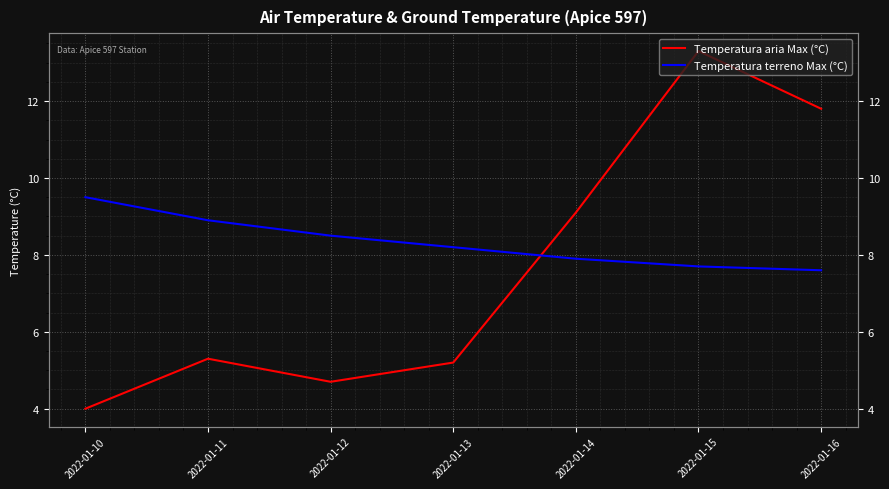

Which category has the highest value in the Temperatura terreno Max (°C) series?

2022-01-10